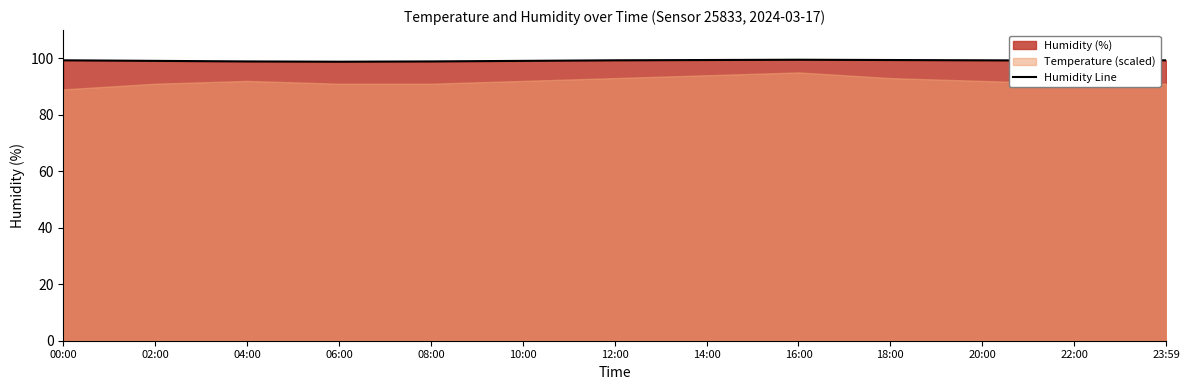

At which label is the value closest to 99?

02:00